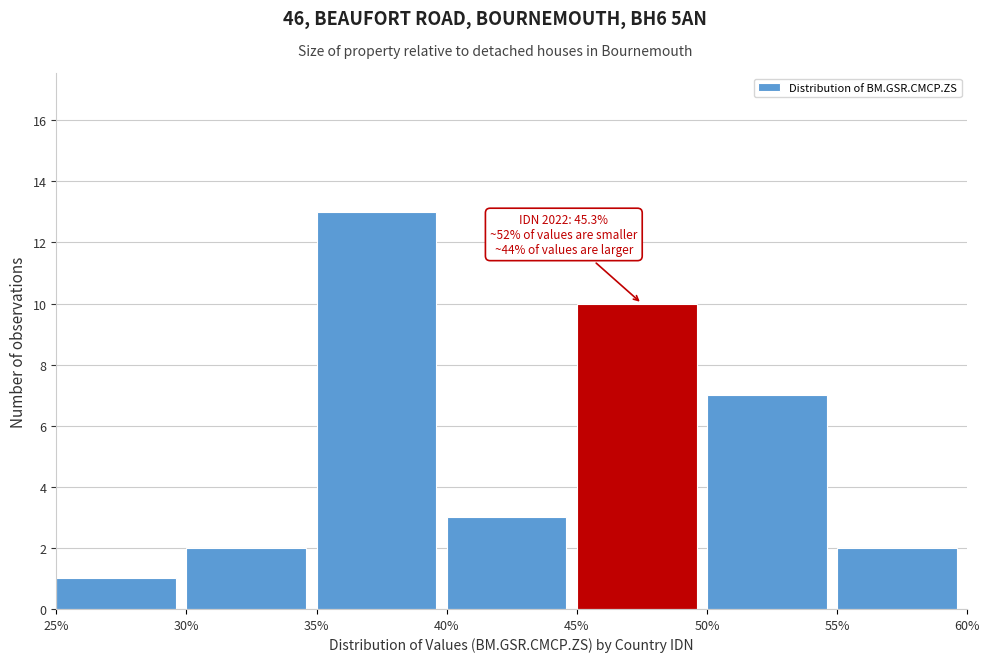

Over which range of the x-axis is the bar tallest?

35% to 40%